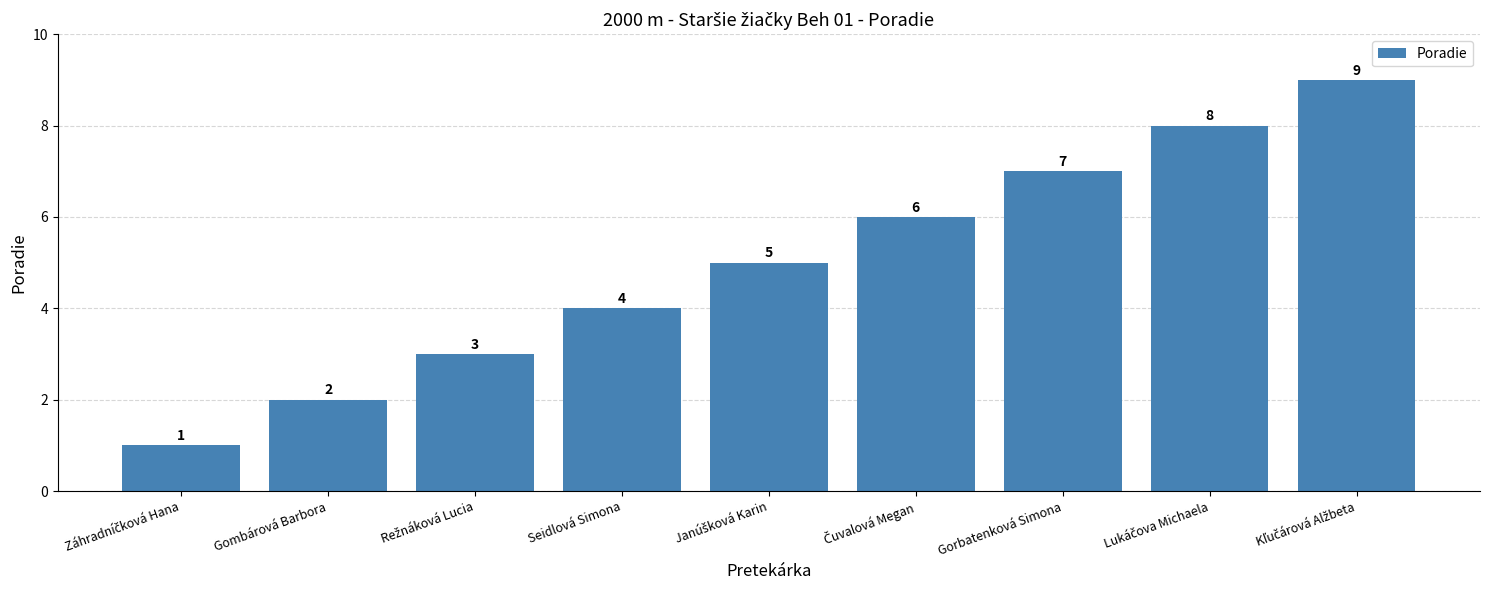

What is the change in value from Gombárová Barbora to Gorbatenková Simona?

+5